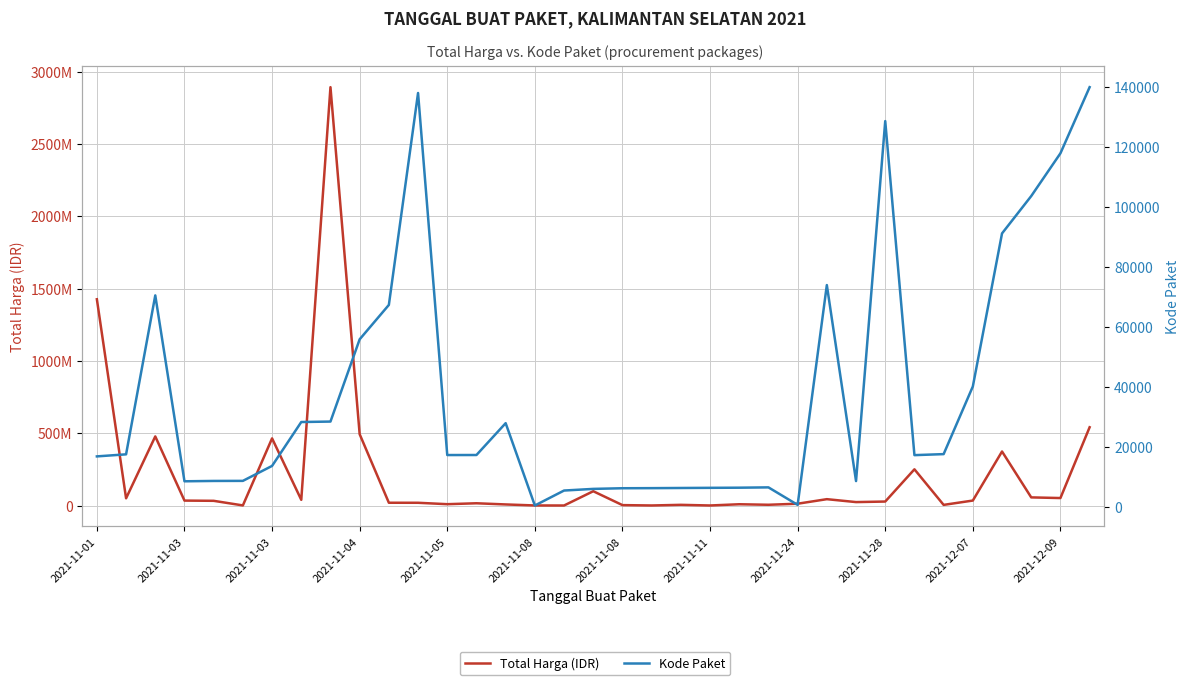

At 2021-11-11, list the series in order from largest to smallest.

Total Harga (IDR), Kode Paket